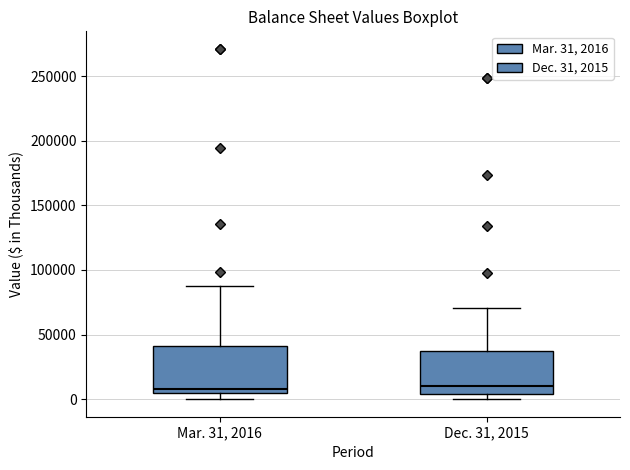

Reading left to right, transcribe this box plot: for each box, give where its median line is, the range the box spans, and where its two whiskers end, as read against the y-axis. The values are not printed on the chart, so give them approximately, as read against the axis.

Mar. 31, 2016: median 10000, box 5000 to 40000, whiskers 0 to 85000
Dec. 31, 2015: median 10000, box 5000 to 35000, whiskers 0 to 70000